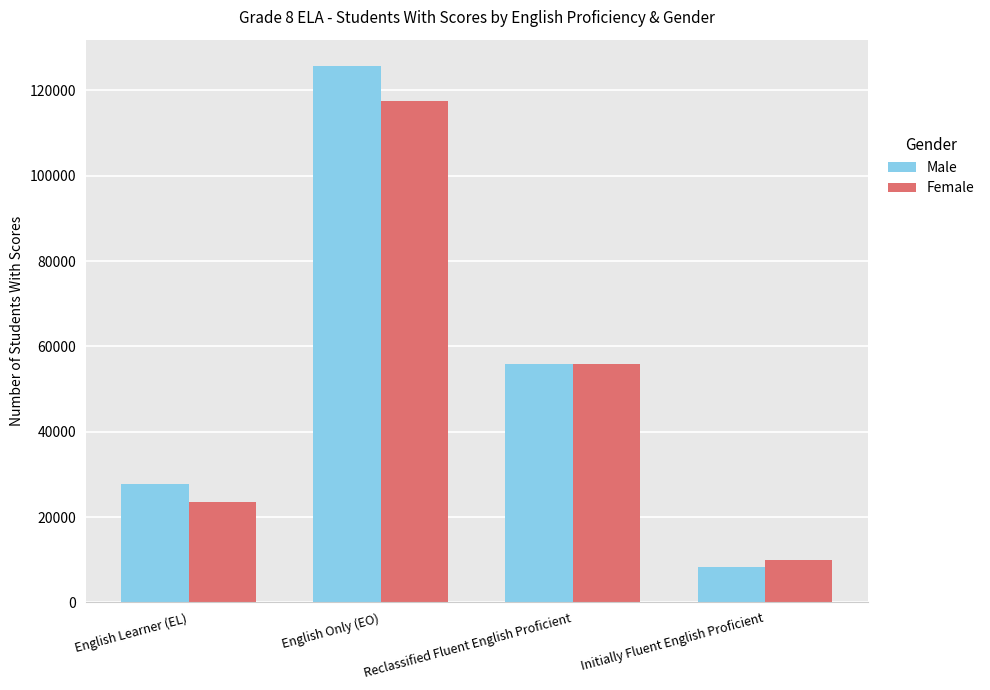

Which series has the largest range (max minus min)?

Male